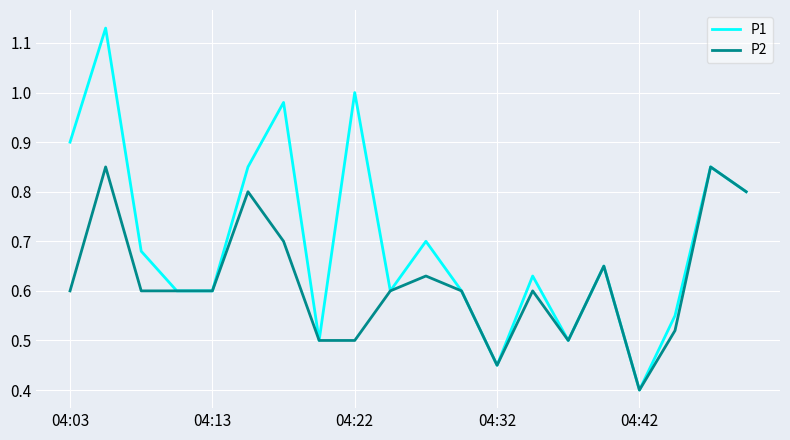

Rank the series by their average value, from highest to lowest.

P1, P2